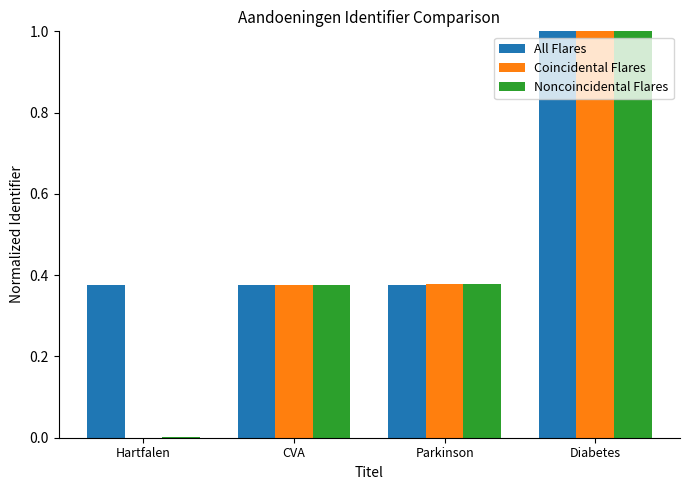

Which series changed the most between Hartfalen and Parkinson?

Coincidental Flares